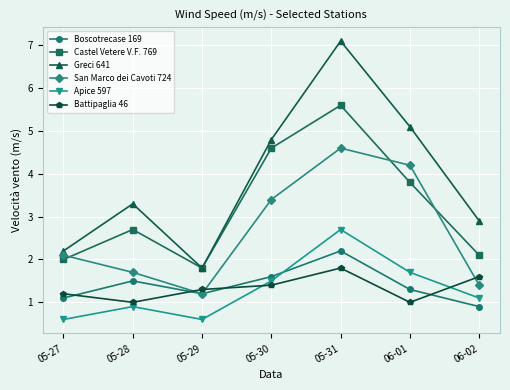

In Boscotrecase 169, how many points are higher than both neighbors (excluding endpoints)?

2